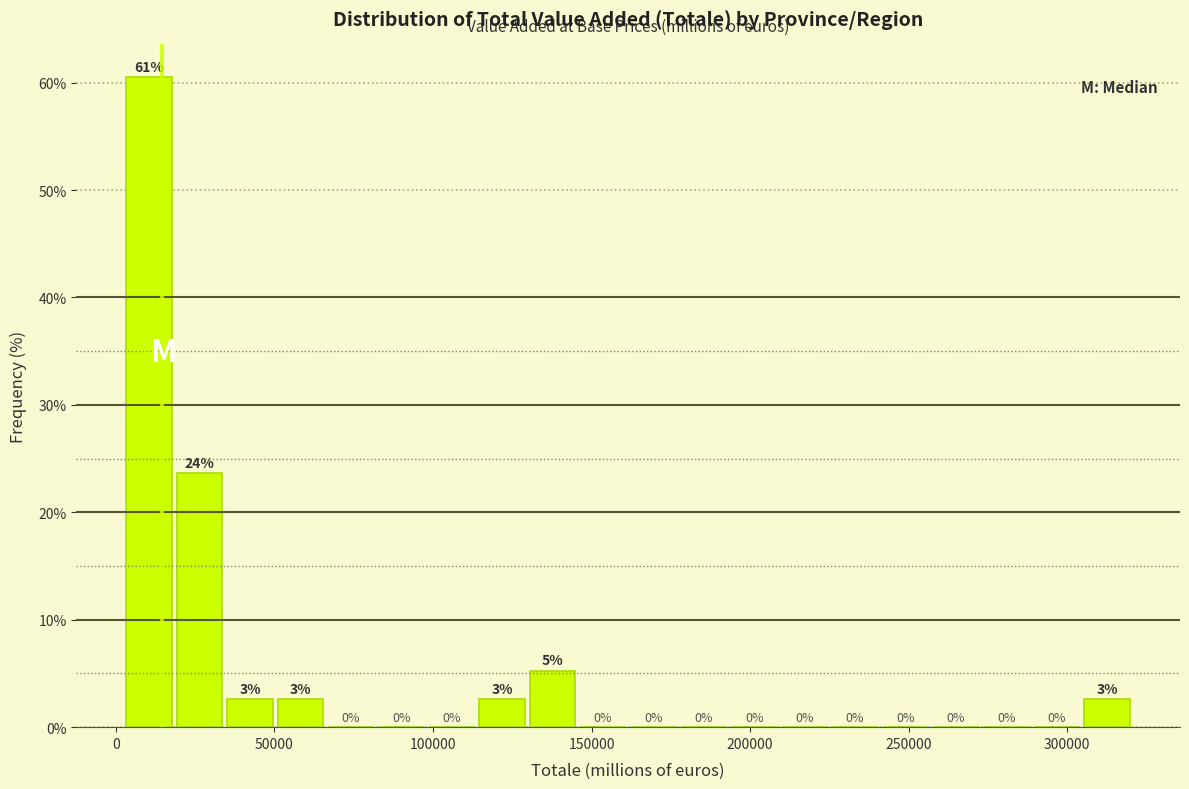

Around what value on the x-axis is the tallest bar? Give the approximate position of its centre, as read against the axis.

10000